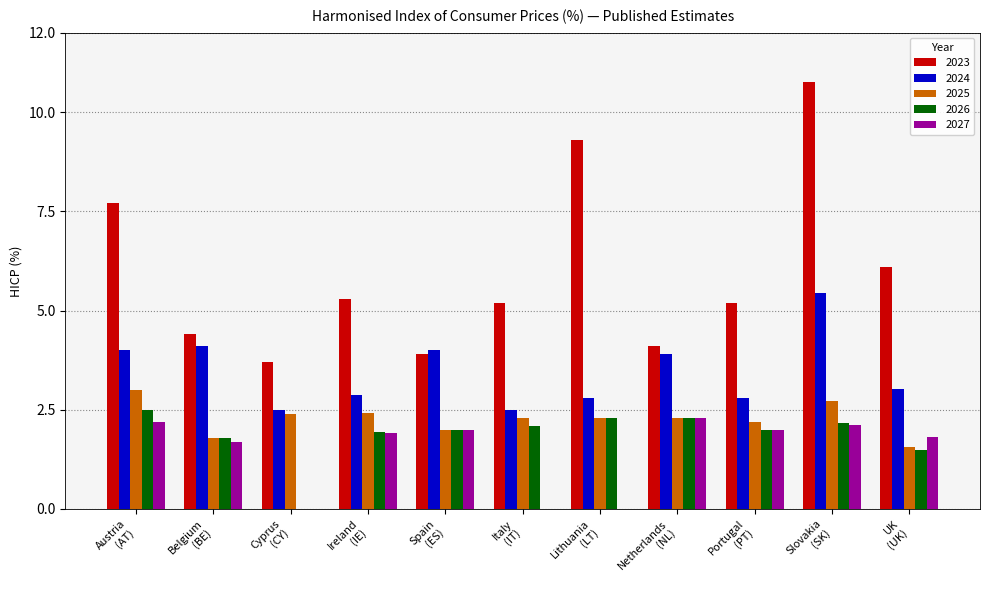

Which series has the largest total across all categories?

2023